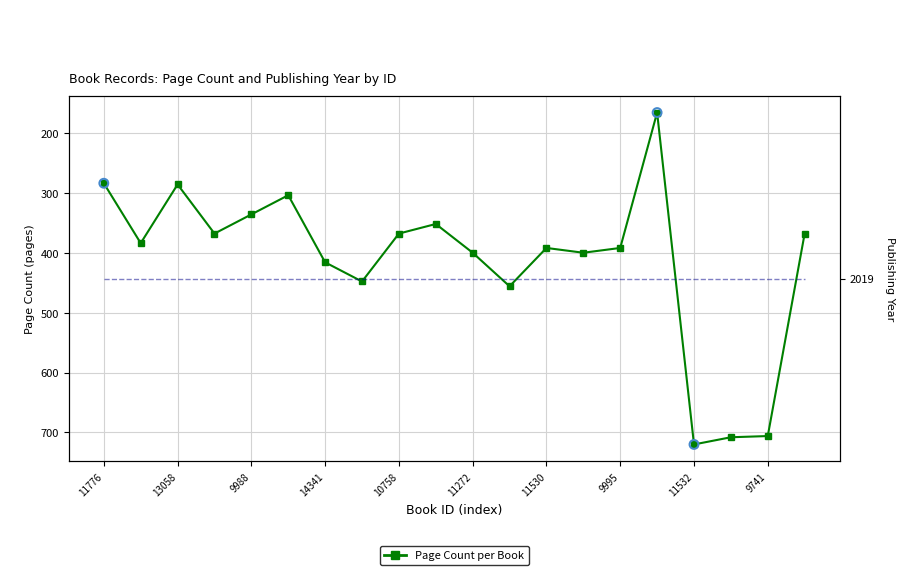

Which has a higher value, 11531 or 11272?

11272